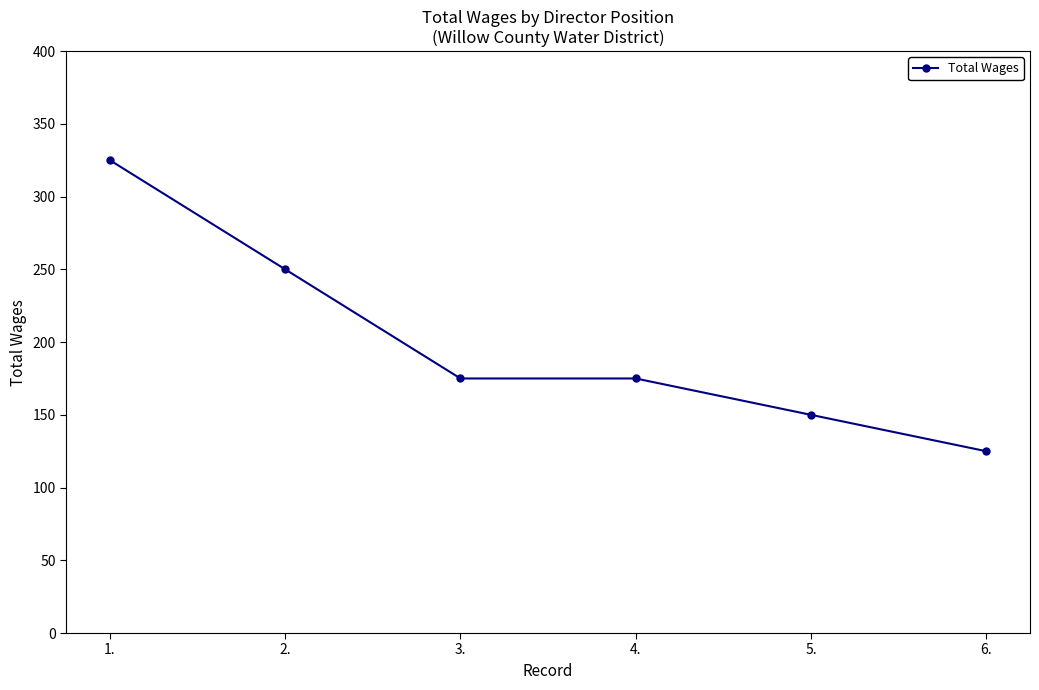

What is the difference between the values at 5. and 4.?

25